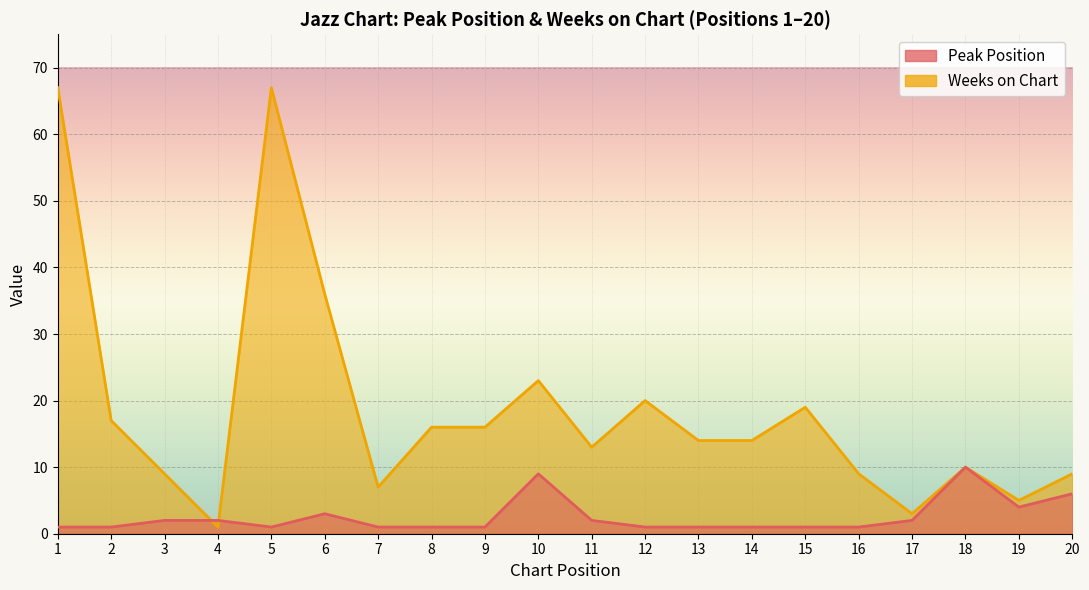

At which category is the sum across all series the highest?

1